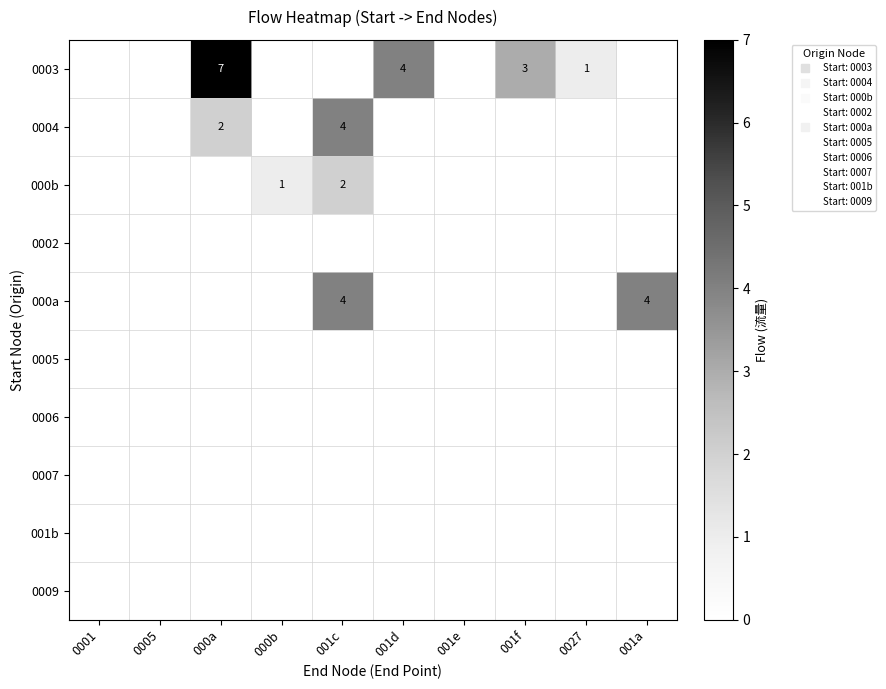

Which series has the widest spread of values?

0003